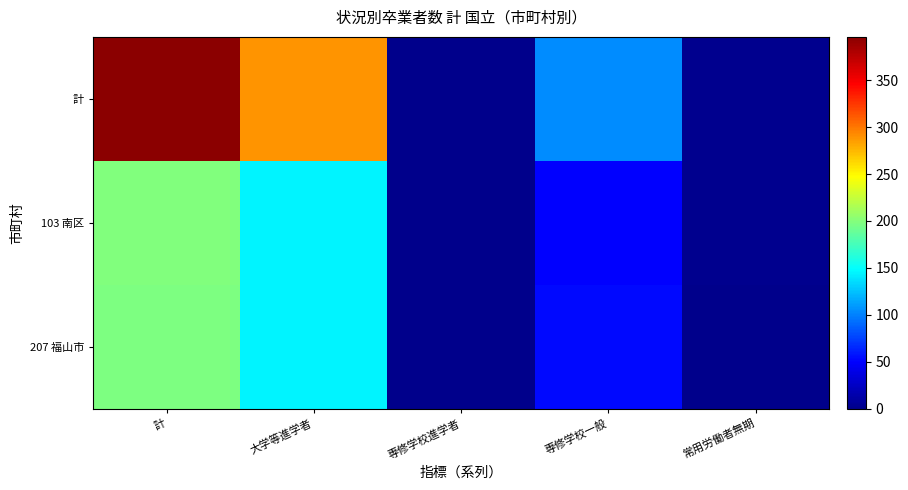

Which category has the lowest value across all series?

専修学校進学者